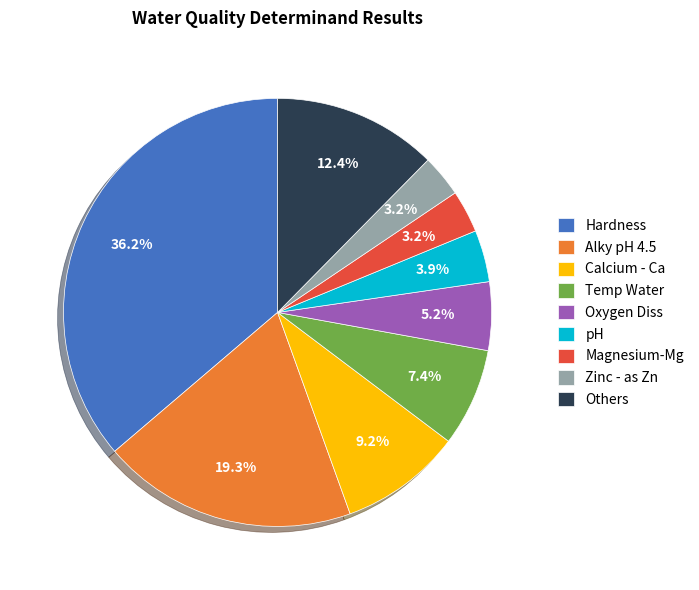

What percentage do Magnesium-Mg and Calcium - Ca together represent?

12.4%